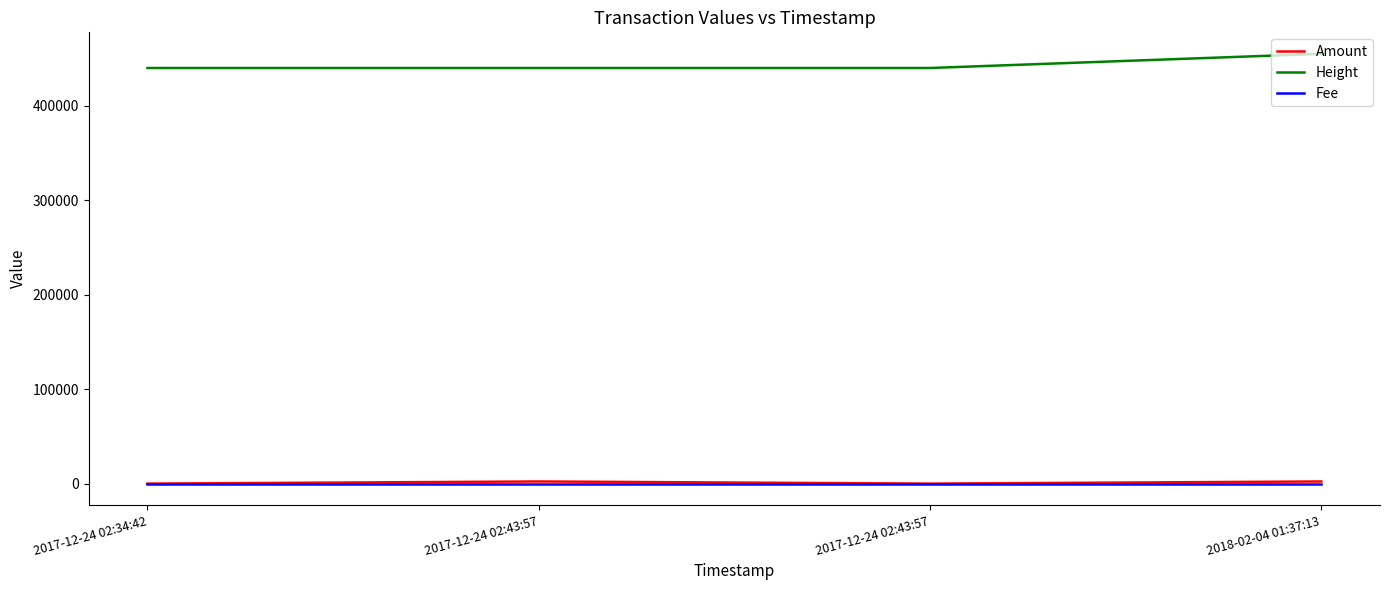

What is the difference between the Amount values at 2017-12-24 02:43:57 and 2018-02-04 01:37:13?

2281.3